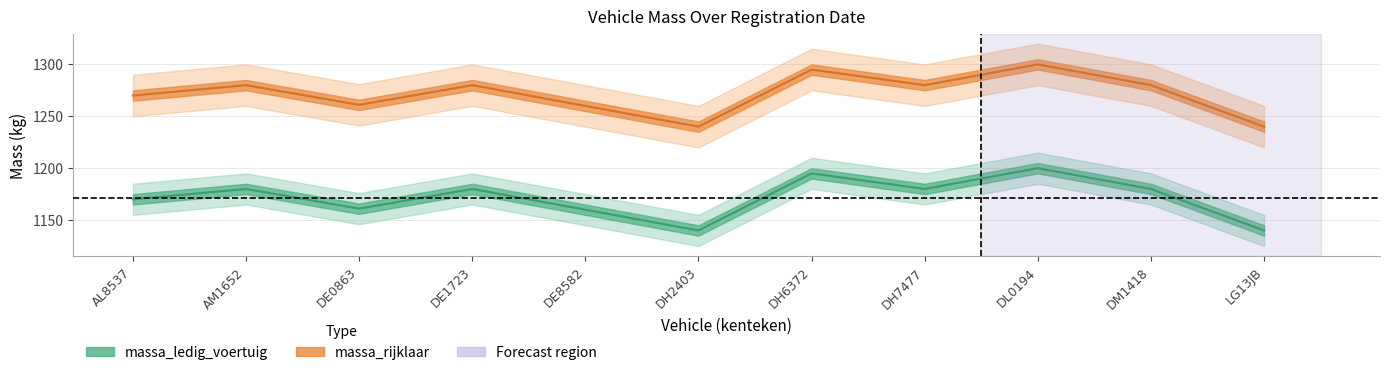

What is the average value of the massa_ledig_voertuig series?

1171